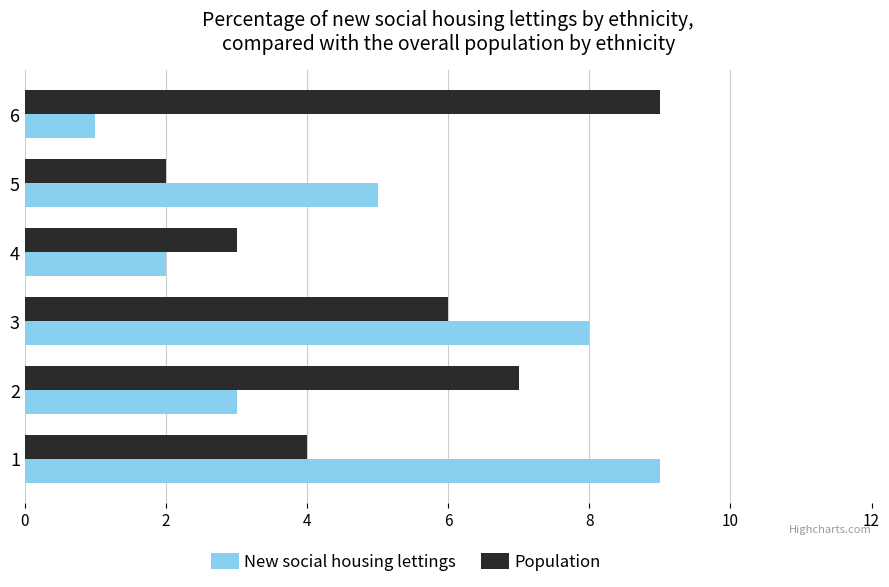

Which series has the largest range (max minus min)?

New social housing lettings